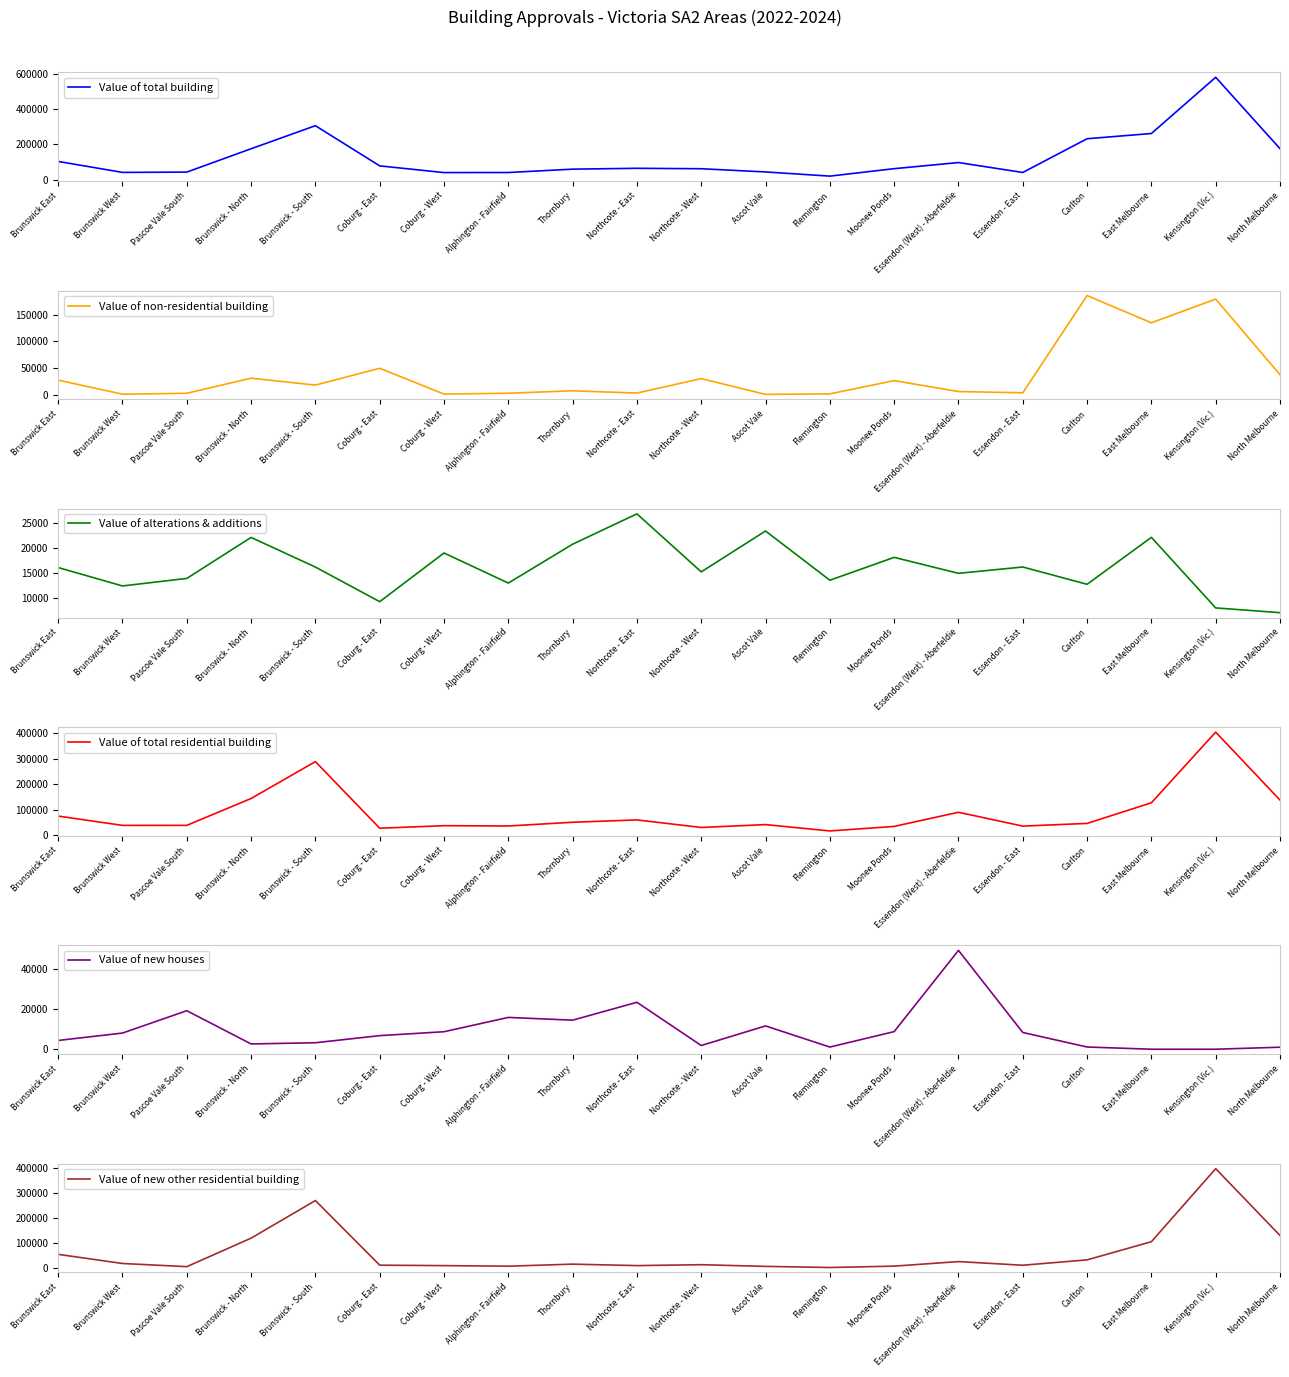

Count the number of data series in this chart.

6